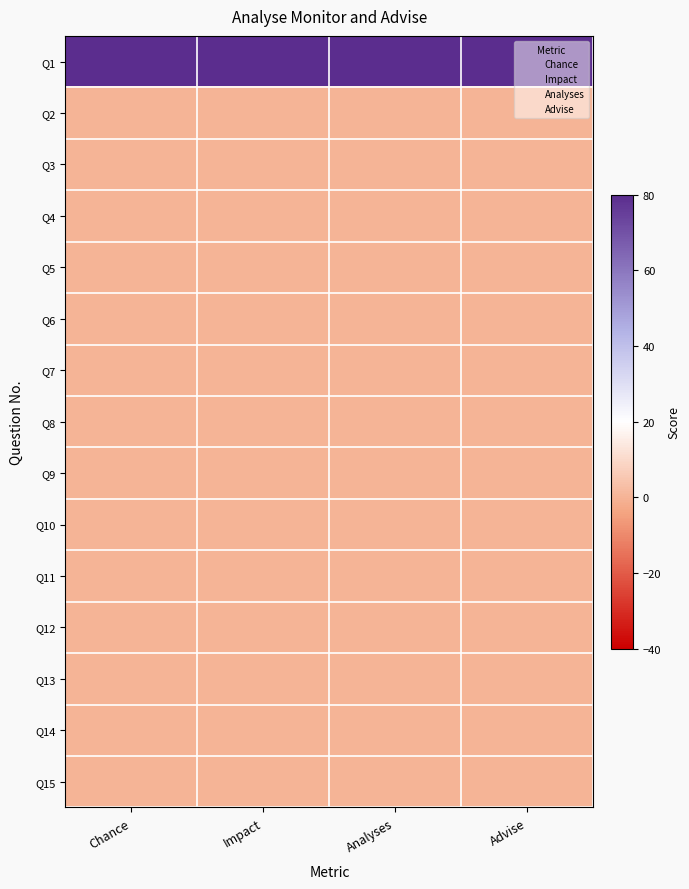

At which category is the sum across all series the highest?

Chance